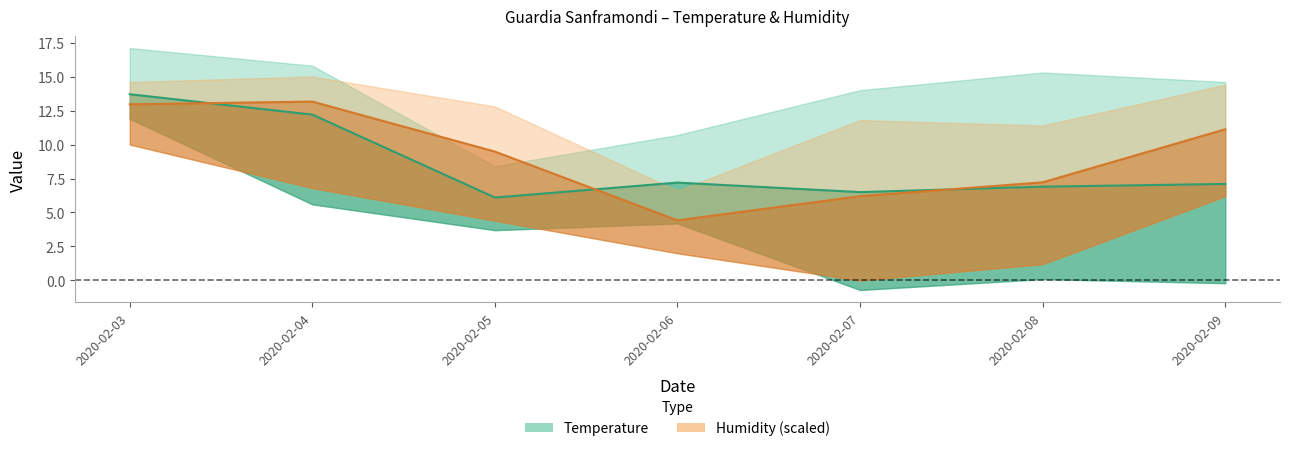

Reading left to right, what are all the values shown in this chart?

Temperature Med: 13.7	12.2	6.1	7.2	6.5	6.9	7.1
Humidity Med: 13.0	13.2	9.5	4.4	6.2	7.2	11.1